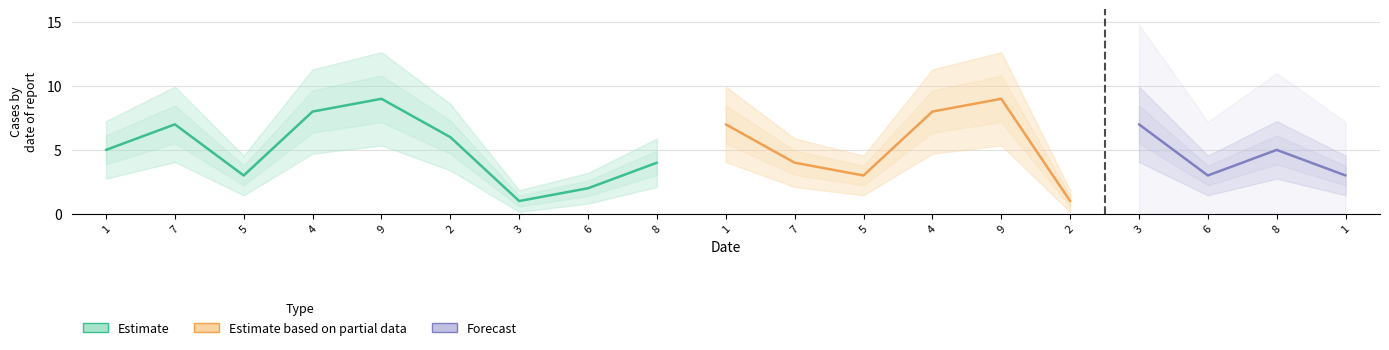

Where does the col_2 series first go above 5?

7